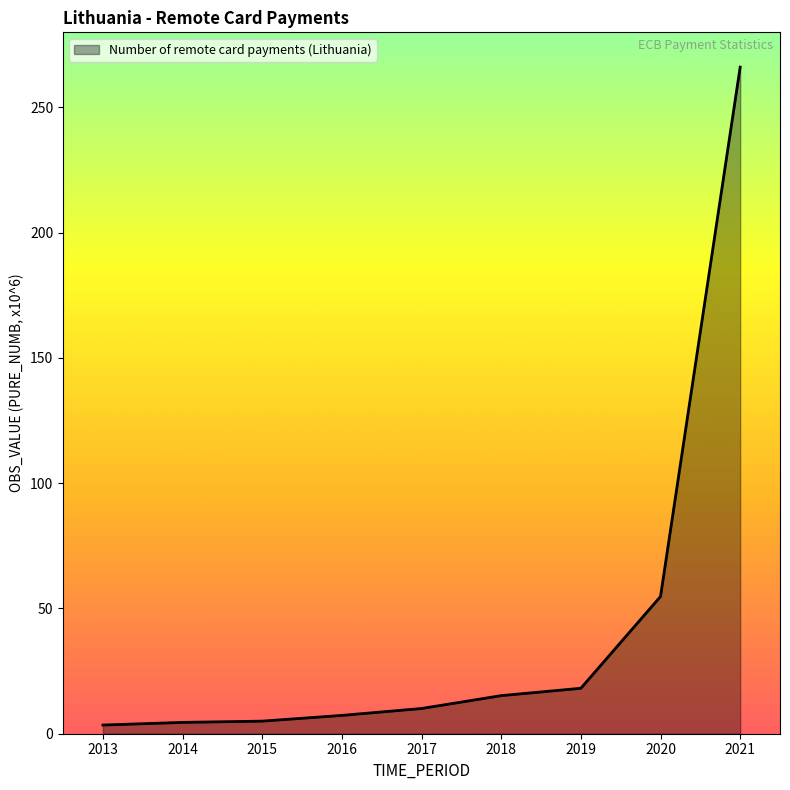

Count the number of values greater than 10.

5